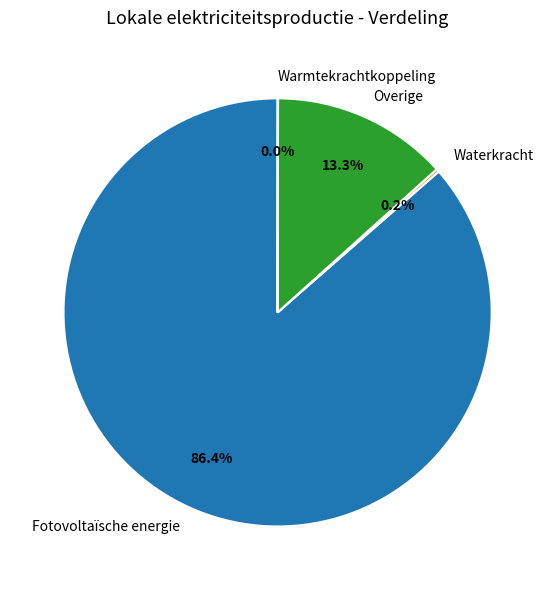

Which slice is the largest?

Fotovoltaïsche energie